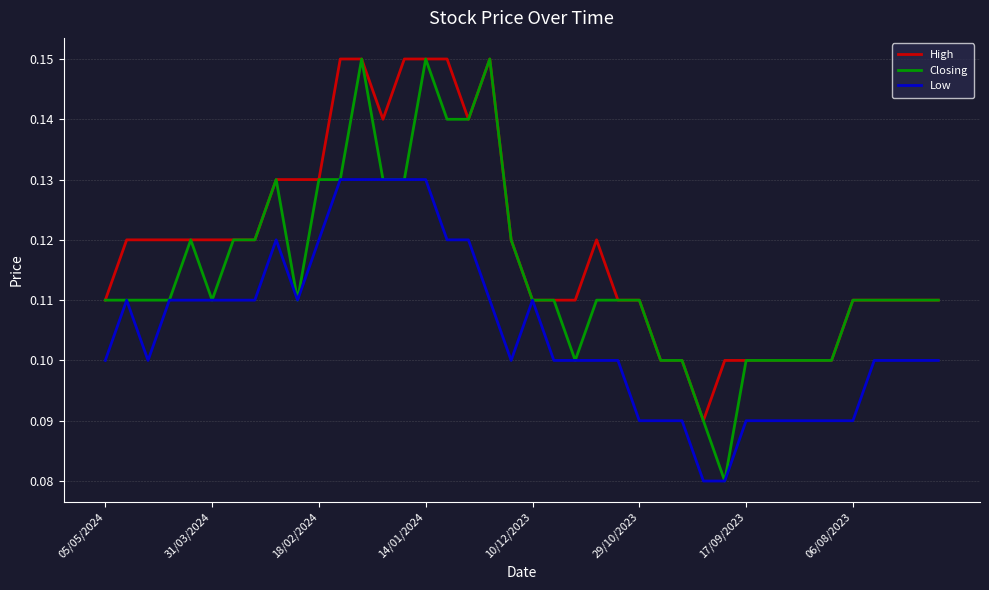

List the series in order of their overall mean, highest first.

High, Closing, Low